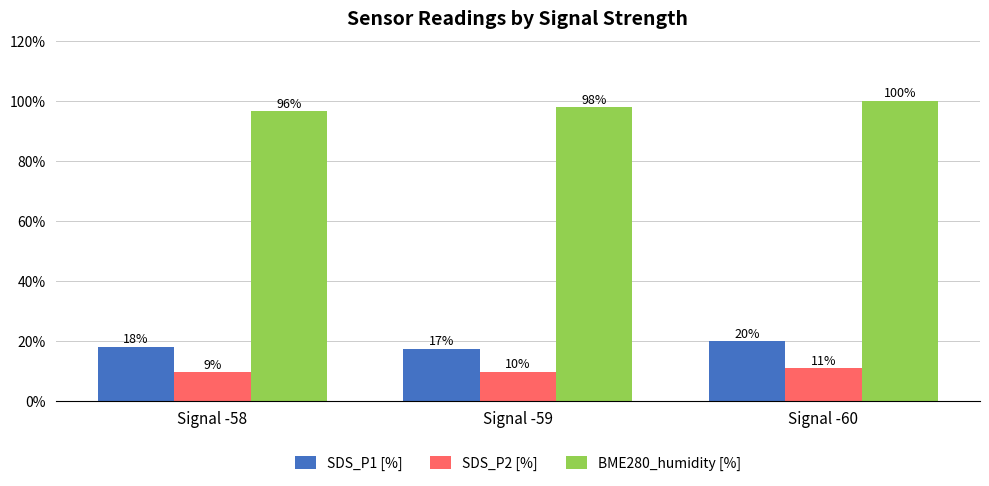

Which series has the largest total across all categories?

BME280_humidity [%]